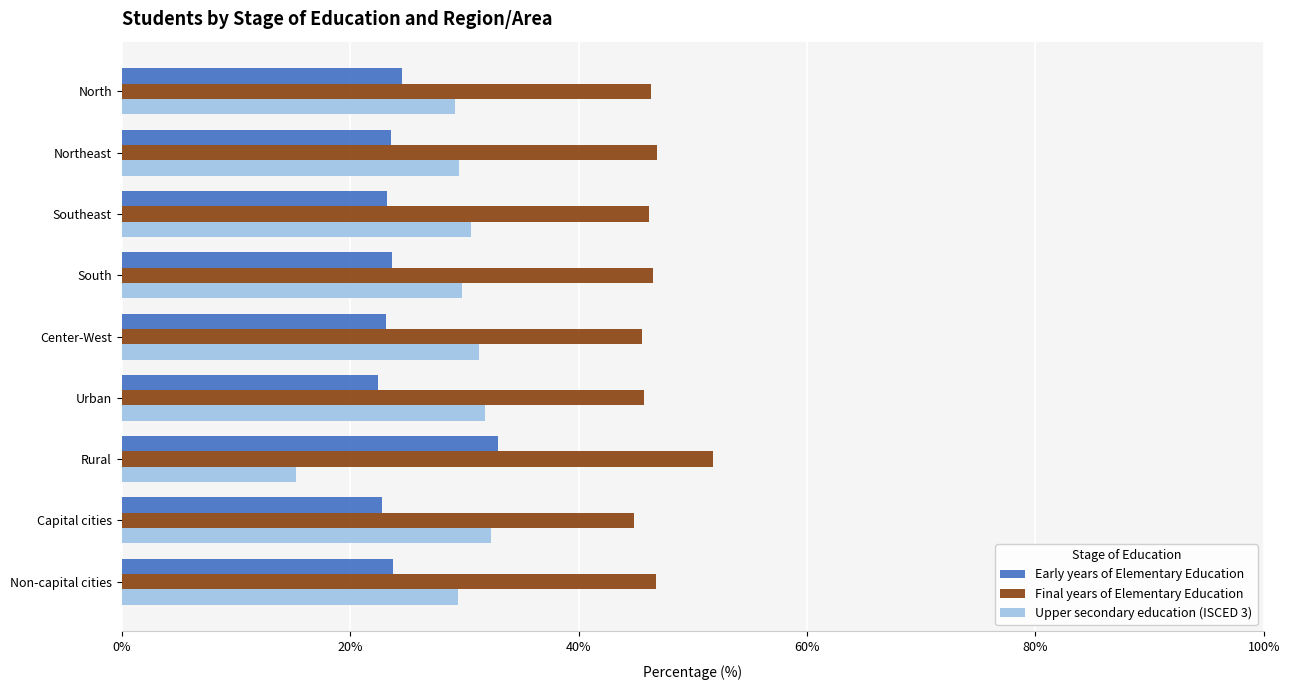

List the series in order of their overall mean, lowest first.

Early years of Elementary Education, Upper secondary education (ISCED 3), Final years of Elementary Education